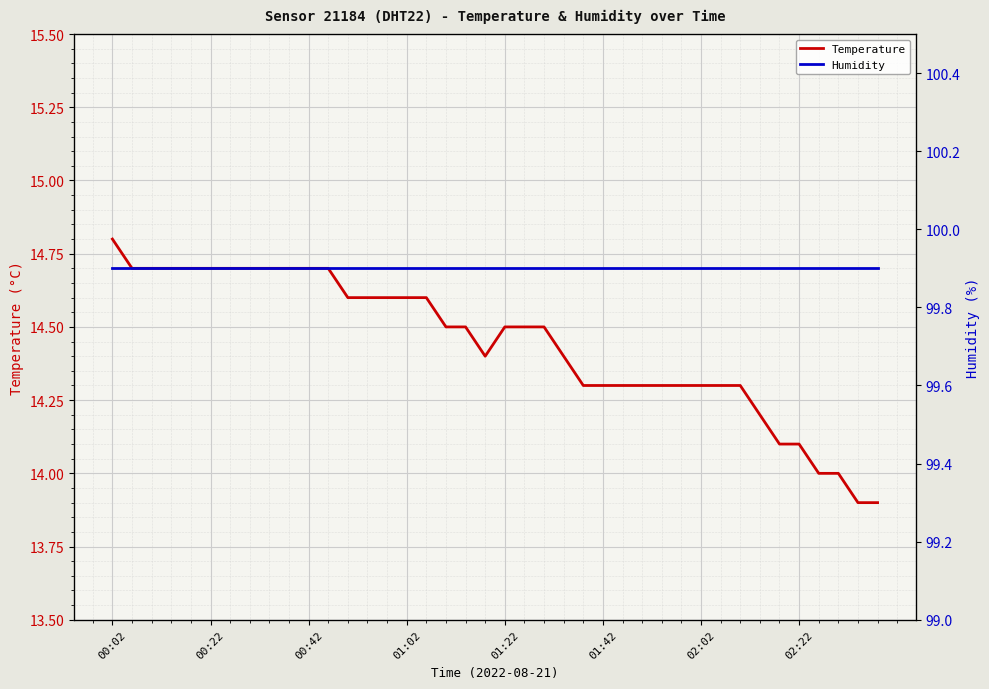

Reading right to left, transcribe all the data shown in this chart.

Temperature: 13.9	13.9	14.0	14.0	14.1	14.1	14.2	14.3	14.3	14.3	14.3	14.3	14.3	14.3	14.3	14.3	14.4	14.5	14.5	14.5	14.4	14.5	14.5	14.6	14.6	14.6	14.6	14.6	14.7	14.7	14.7	14.7	14.7	14.7	14.7	14.7	14.7	14.7	14.7	14.8
Humidity: 99.9	99.9	99.9	99.9	99.9	99.9	99.9	99.9	99.9	99.9	99.9	99.9	99.9	99.9	99.9	99.9	99.9	99.9	99.9	99.9	99.9	99.9	99.9	99.9	99.9	99.9	99.9	99.9	99.9	99.9	99.9	99.9	99.9	99.9	99.9	99.9	99.9	99.9	99.9	99.9